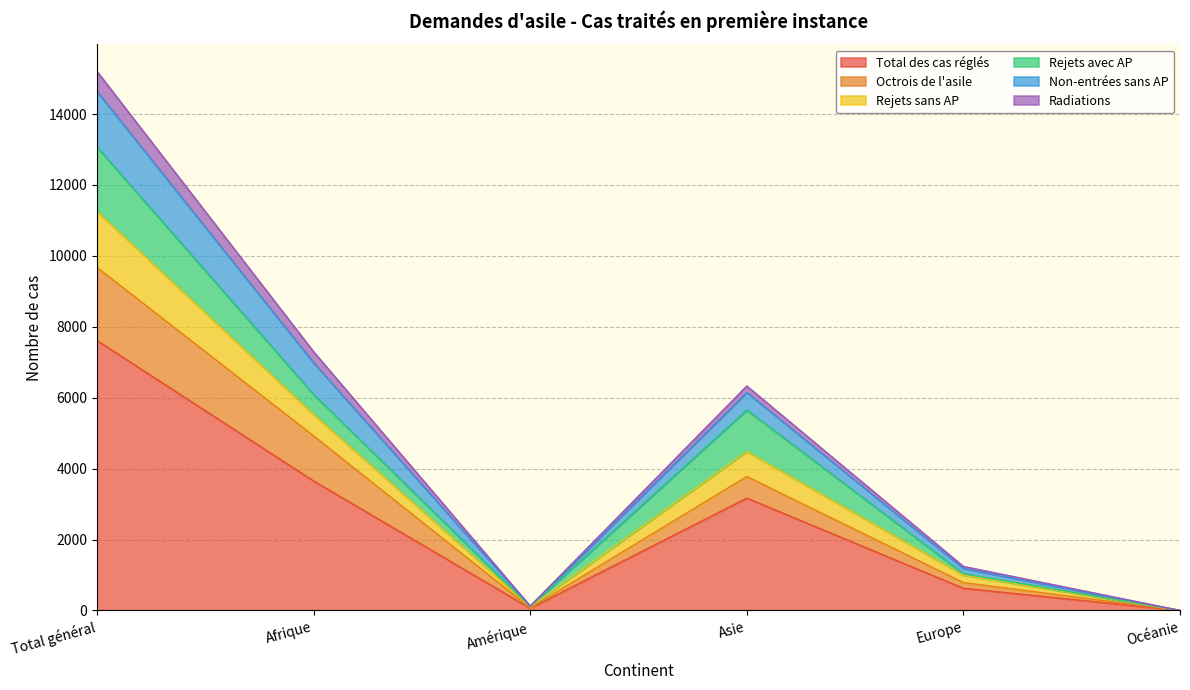

The value of Total des cas réglés at Total général is 7614. True or false?

True